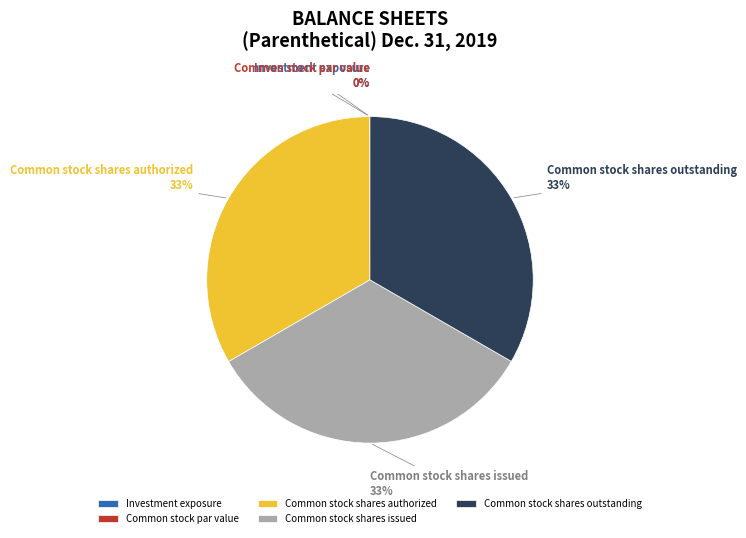

Does Common stock shares authorized represent more than half of the total?

No